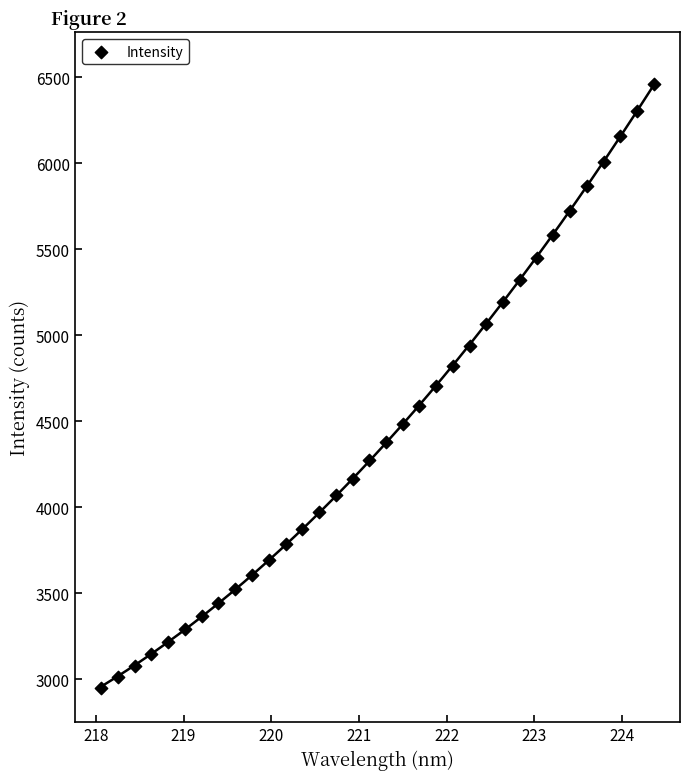

What is the range of Y values (max minus min)?

3510.7